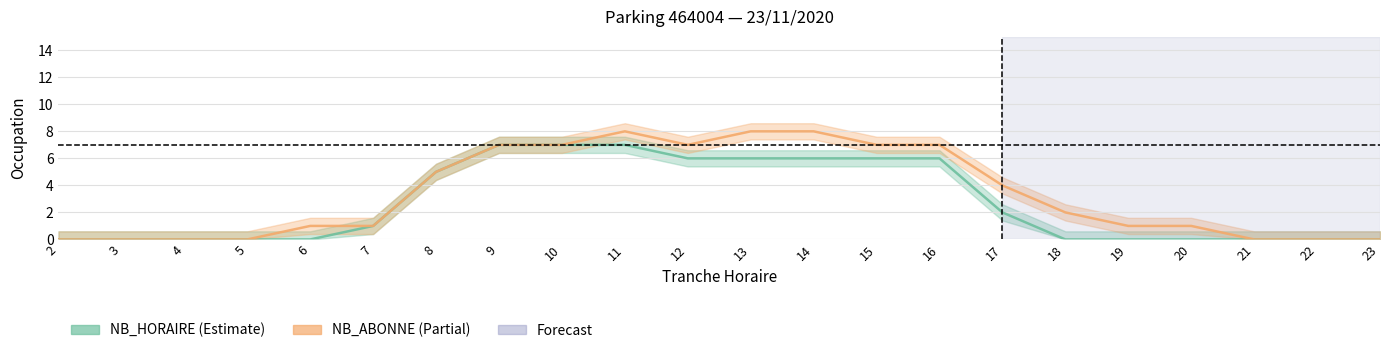

Reading right to left, what are all the values shown in this chart?

NB_HORAIRE: 0	0	0	0	0	0	2	6	6	6	6	6	7	7	7	5	1	0	0	0	0	0
NB_ABONNE: 0	0	0	1	1	2	4	7	7	8	8	7	8	7	7	5	1	1	0	0	0	0